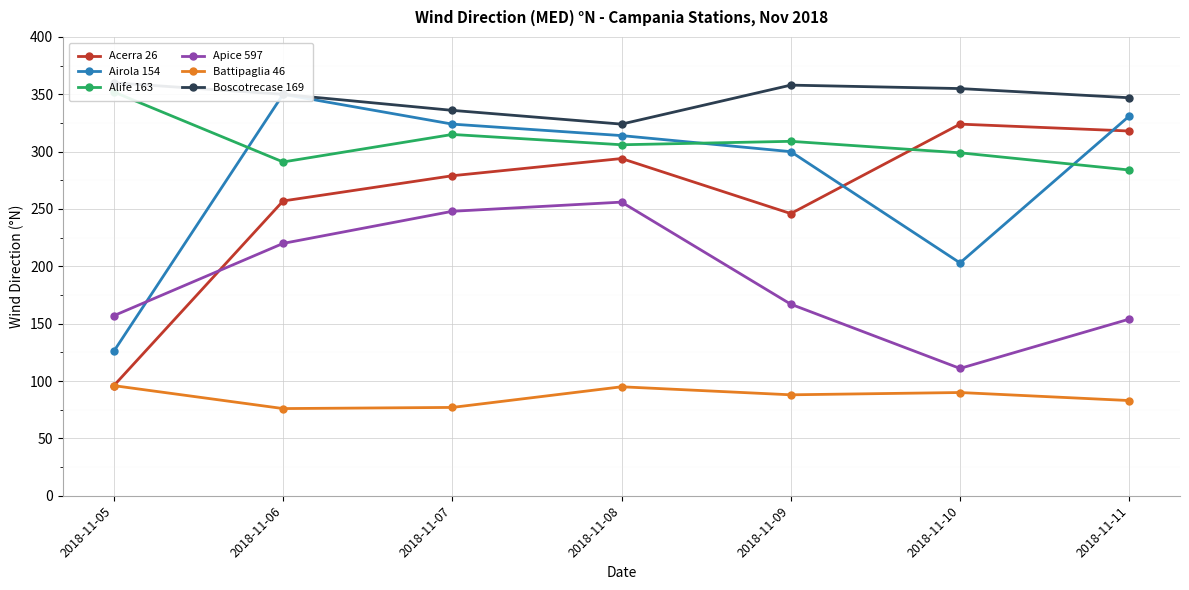

List the series in order of their peak value, lowest first.

Battipaglia 46, Apice 597, Acerra 26, Airola 154, Alife 163, Boscotrecase 169